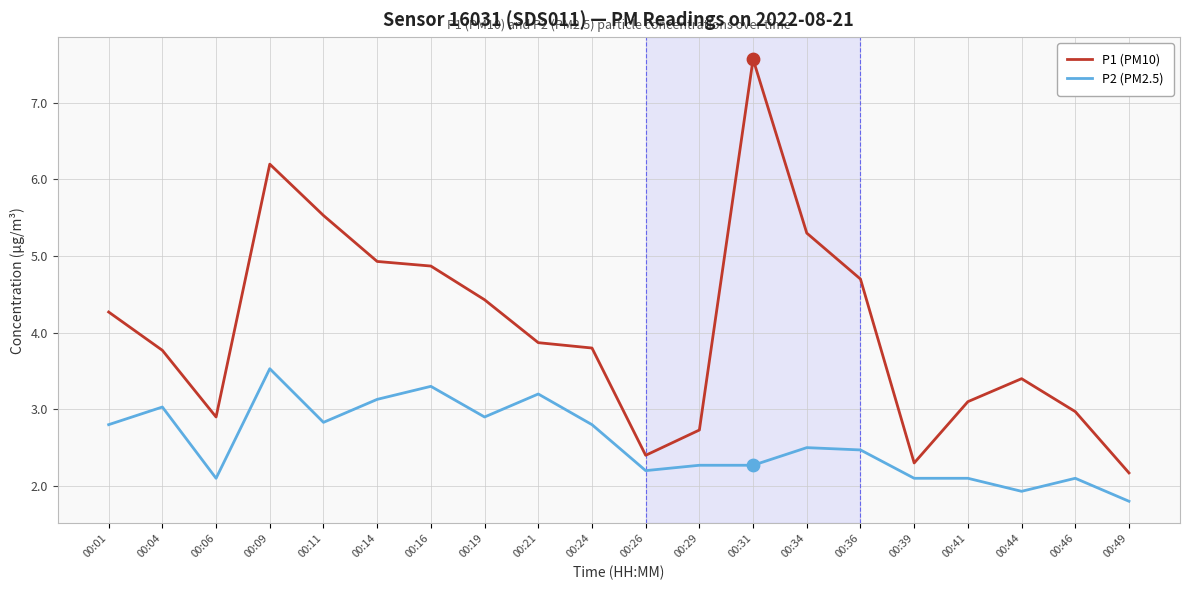

Which series has the largest total across all categories?

P1 (PM10)